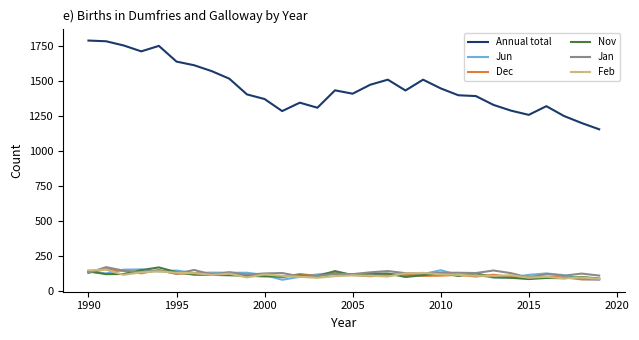

What is the smallest value displayed?

80